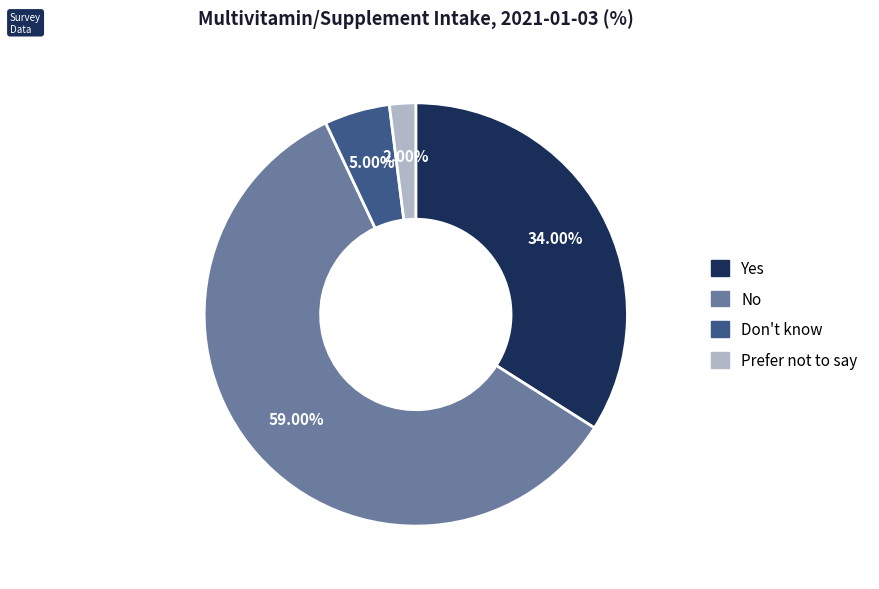

To the nearest percent, what percentage of the pie is Prefer not to say?

2%